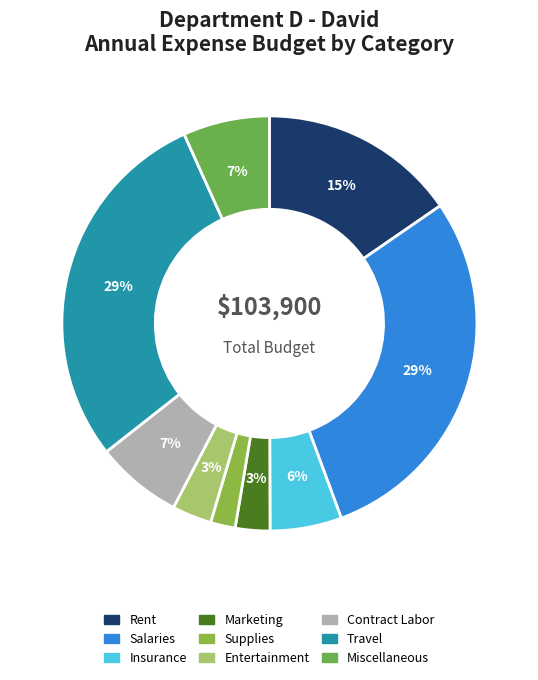

How many segments does this pie chart have?

9